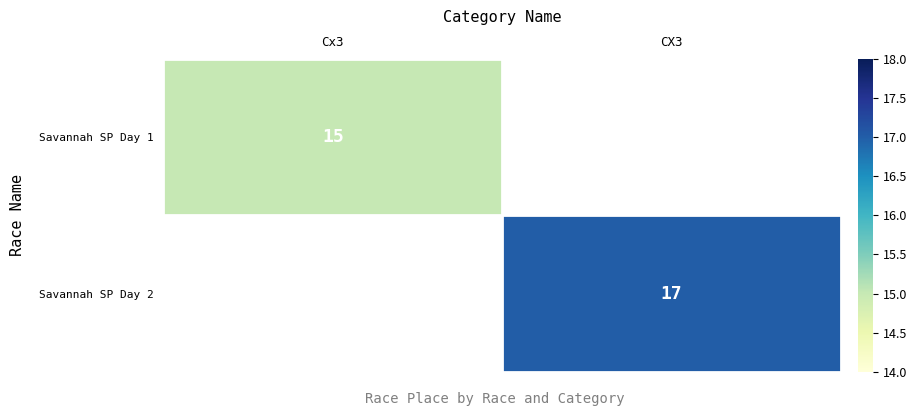

The Savannah SP Day 2 series shows 11 at CX3. True or false?

False